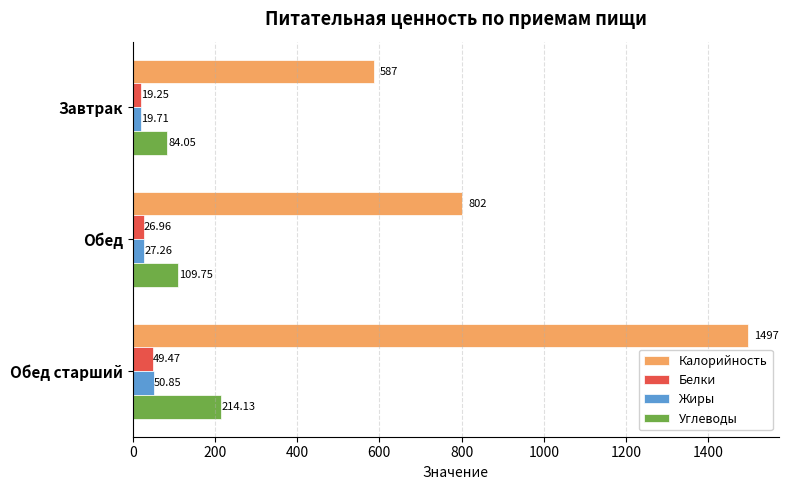

Which category has the highest value in the Жиры series?

Обед старший